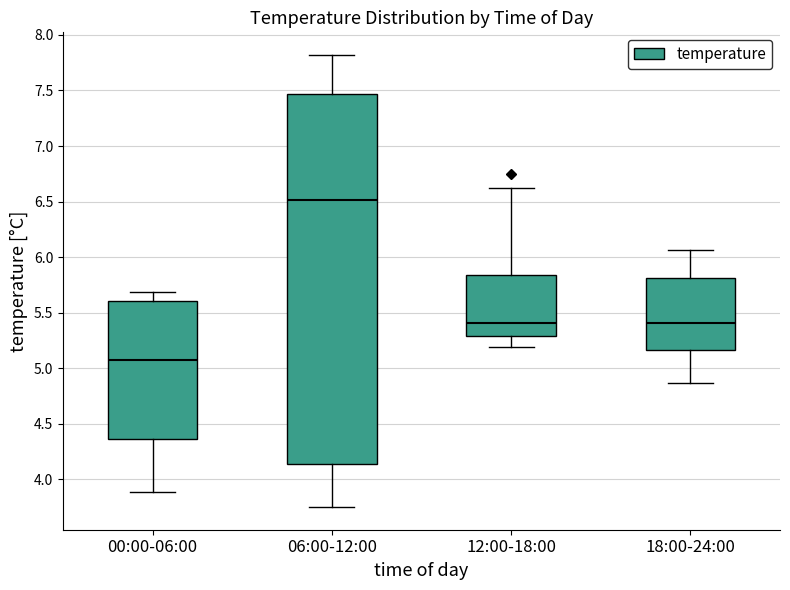

Reading left to right, read every box against the y-axis: the position of its median line, the range the box covers, and the ends of its whiskers. The values are not printed on the chart, so give them approximately, as read against the axis.

00:00-06:00: median 5.10, box 4.35 to 5.60, whiskers 3.90 to 5.70
06:00-12:00: median 6.50, box 4.15 to 7.45, whiskers 3.75 to 7.80
12:00-18:00: median 5.40, box 5.30 to 5.85, whiskers 5.20 to 6.60
18:00-24:00: median 5.40, box 5.15 to 5.80, whiskers 4.85 to 6.05